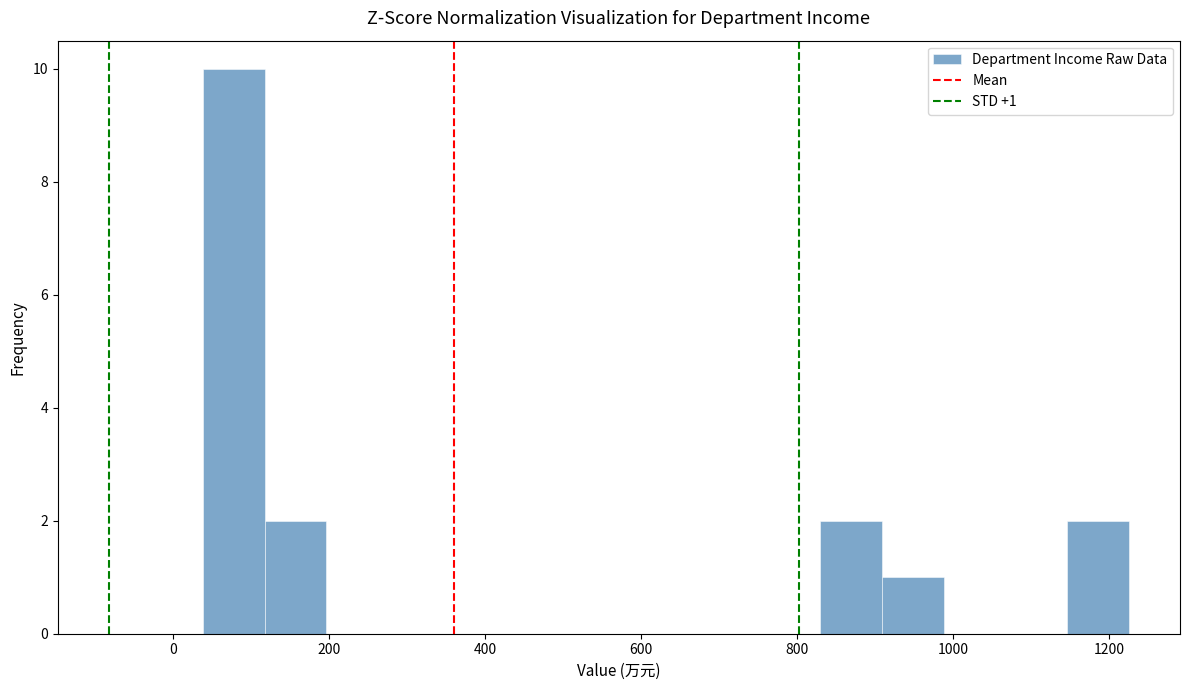

Read against the x-axis, roughly where is the centre of the tallest bar?

80